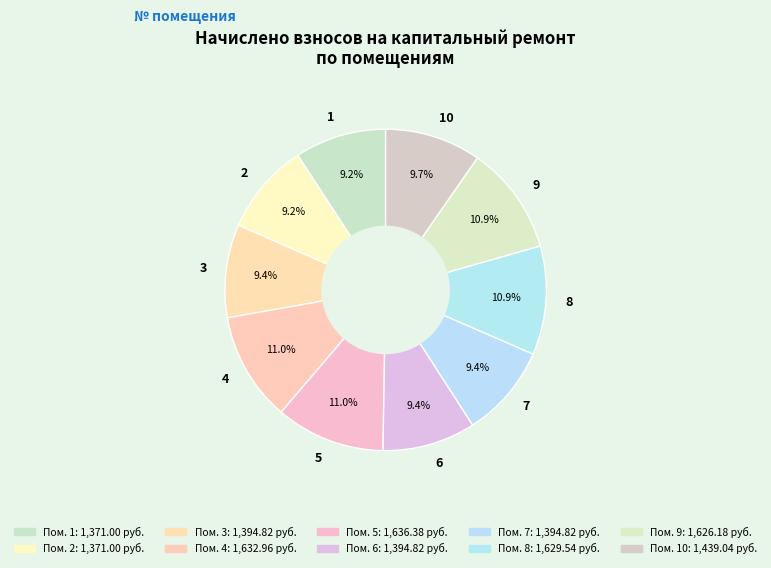

To the nearest percent, what percentage of the pie is 10?

10%